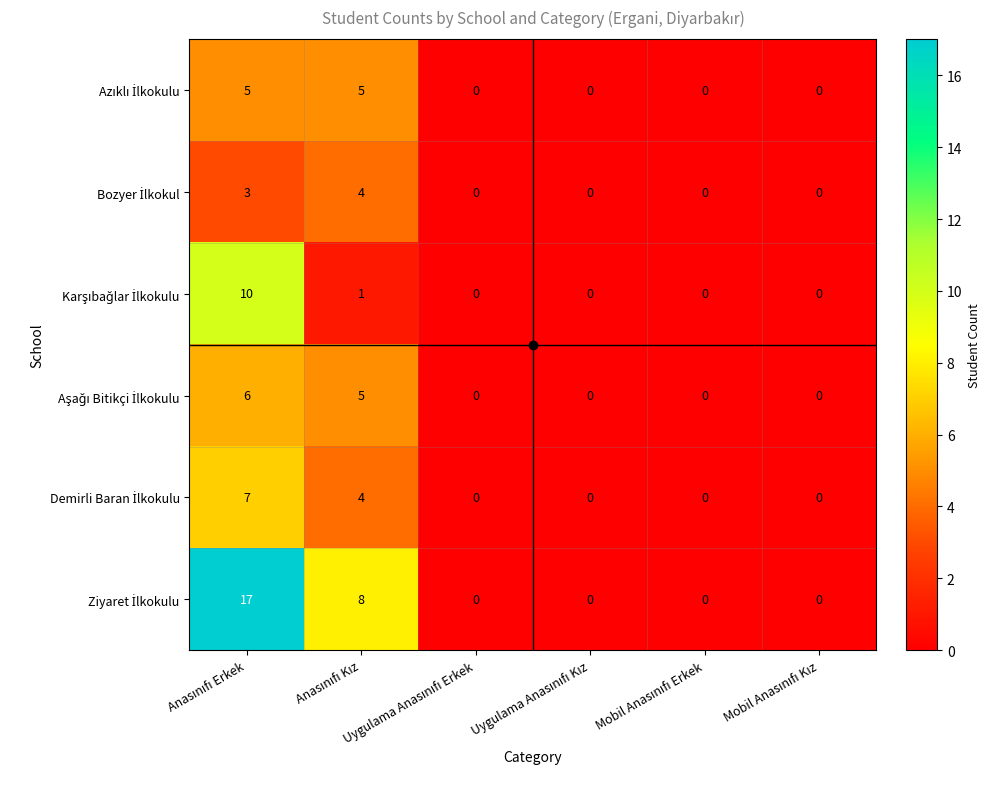

What is the maximum value shown in the chart?

17